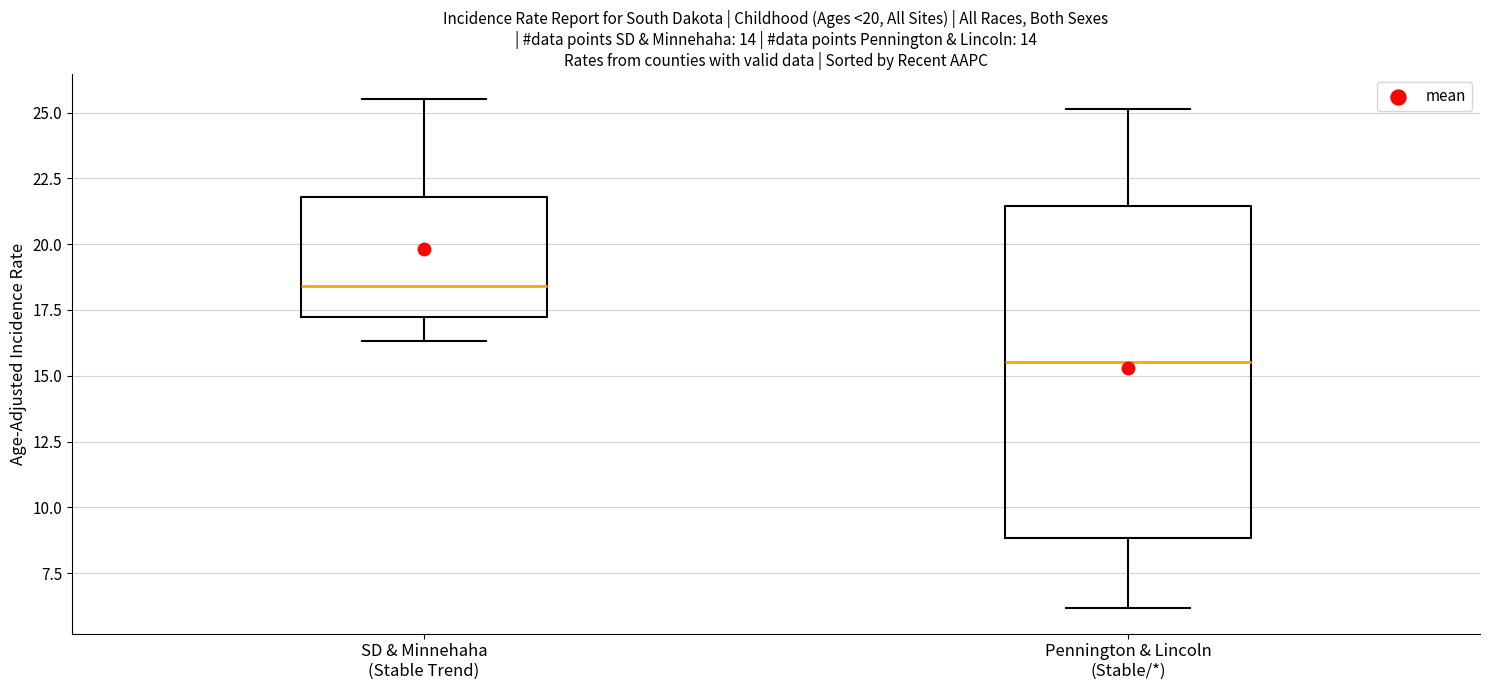

Reading left to right, read every box against the y-axis: the position of its median line, the range the box covers, and the ends of its whiskers. The values are not printed on the chart, so give them approximately, as read against the axis.

SD & Minnehaha (Stable Trend): median 18.5, box 17.0 to 22.0, whiskers 16.5 to 25.5
Pennington & Lincoln (Stable/*): median 15.5, box 9.0 to 21.5, whiskers 6.0 to 25.0